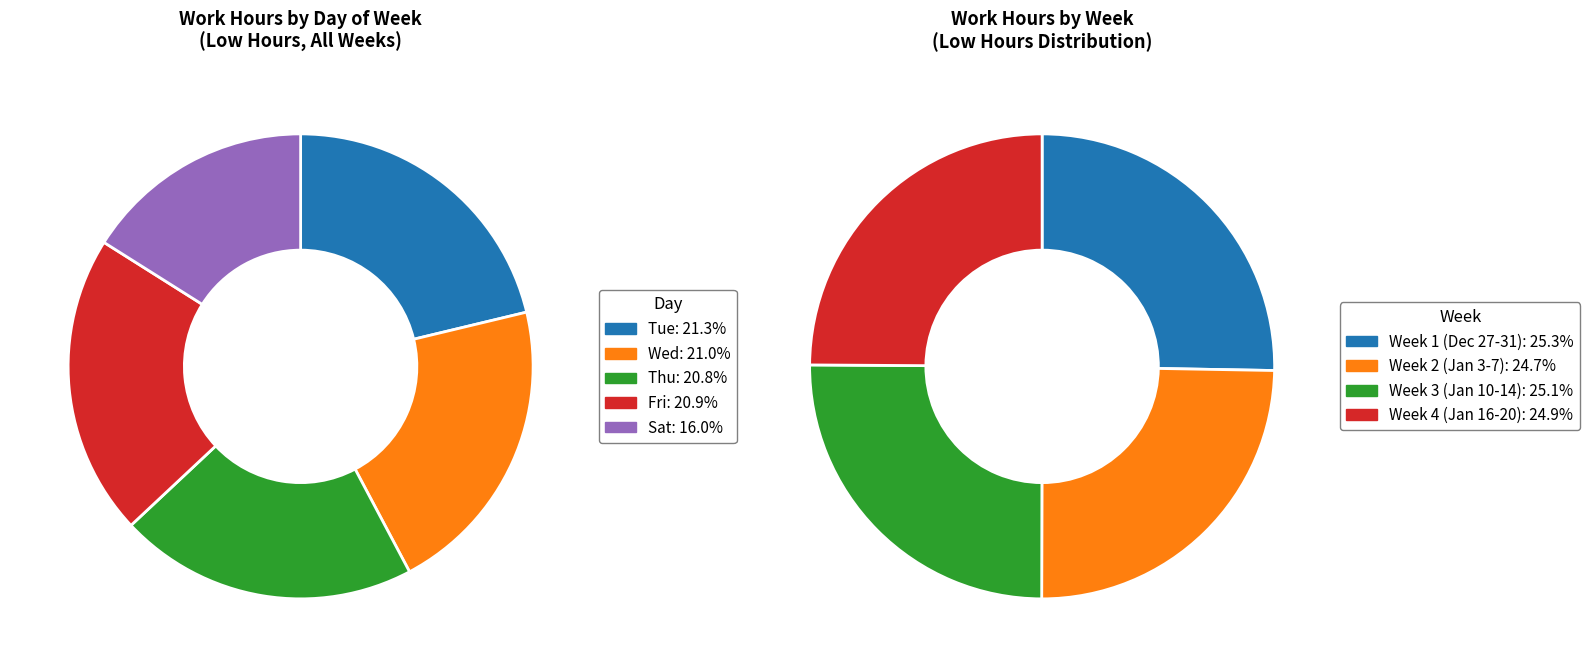

What is the largest slice in the pie chart?

Tue